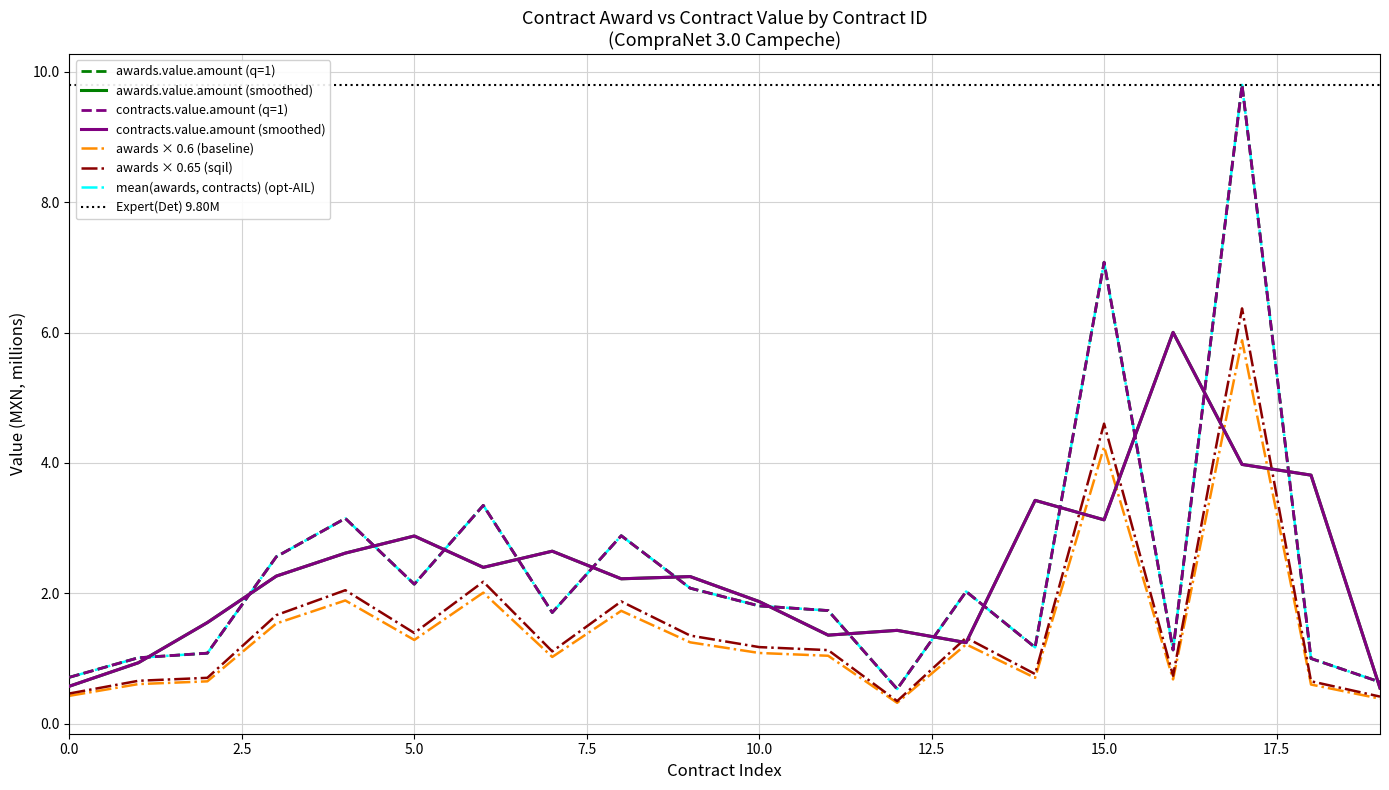

The awards.value.amount series shows 2.1 at 34105001-017-08. True or false?

True